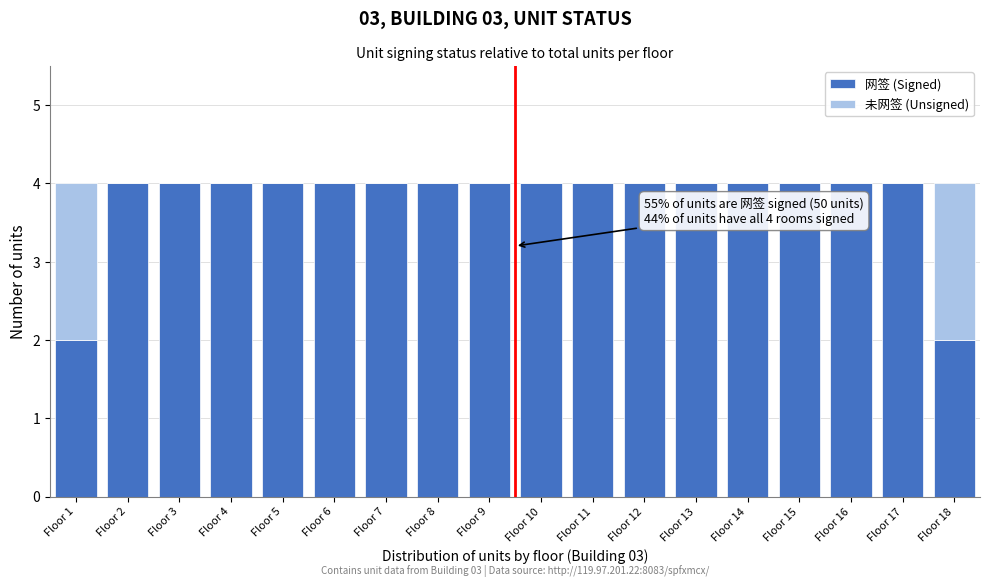

What is the total value across all series at Floor 16?

4